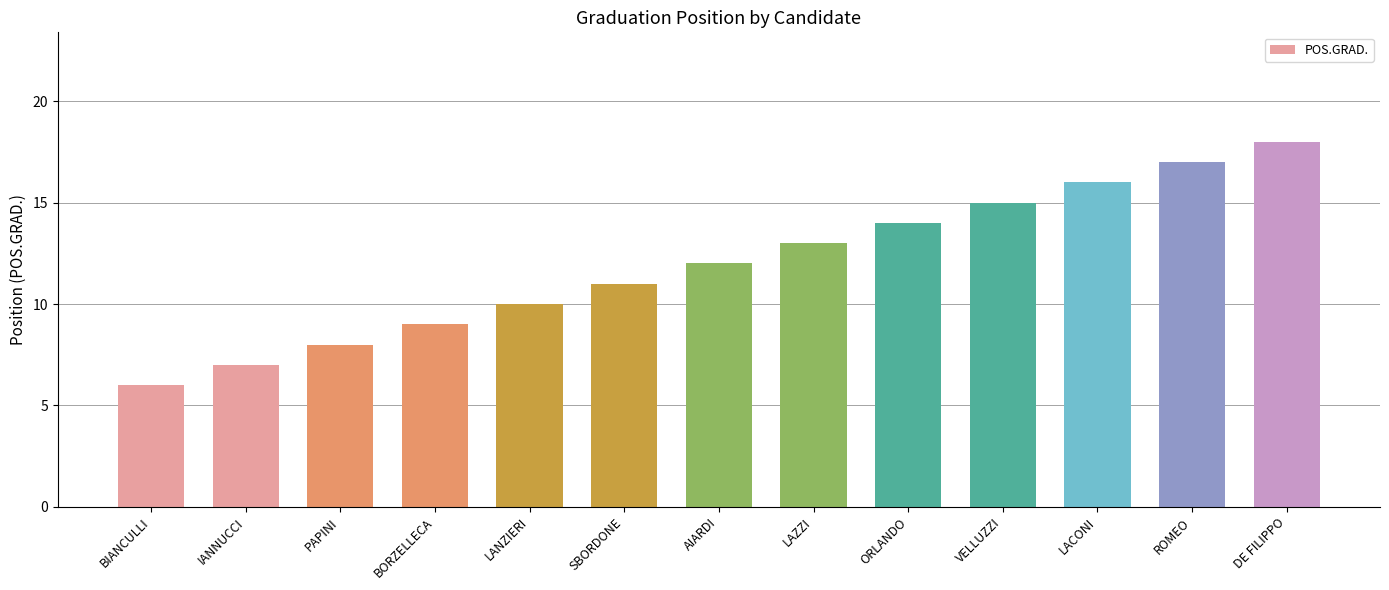

Read the value at ORLANDO.

14